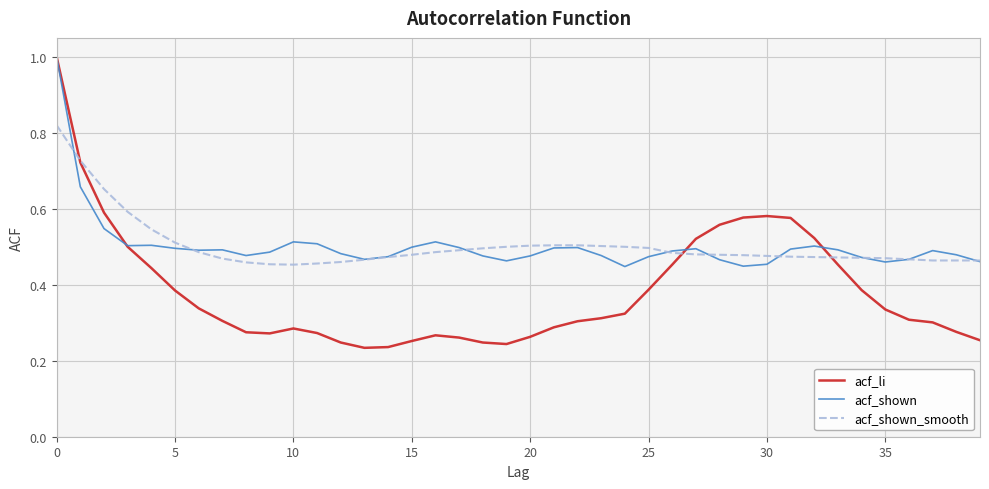

Which series has the largest range (max minus min)?

acf_li